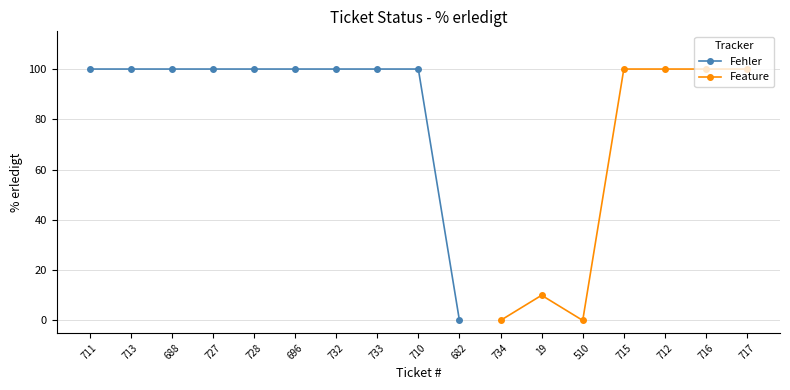

Rank the series by their maximum value, from lowest to highest.

Fehler, Feature